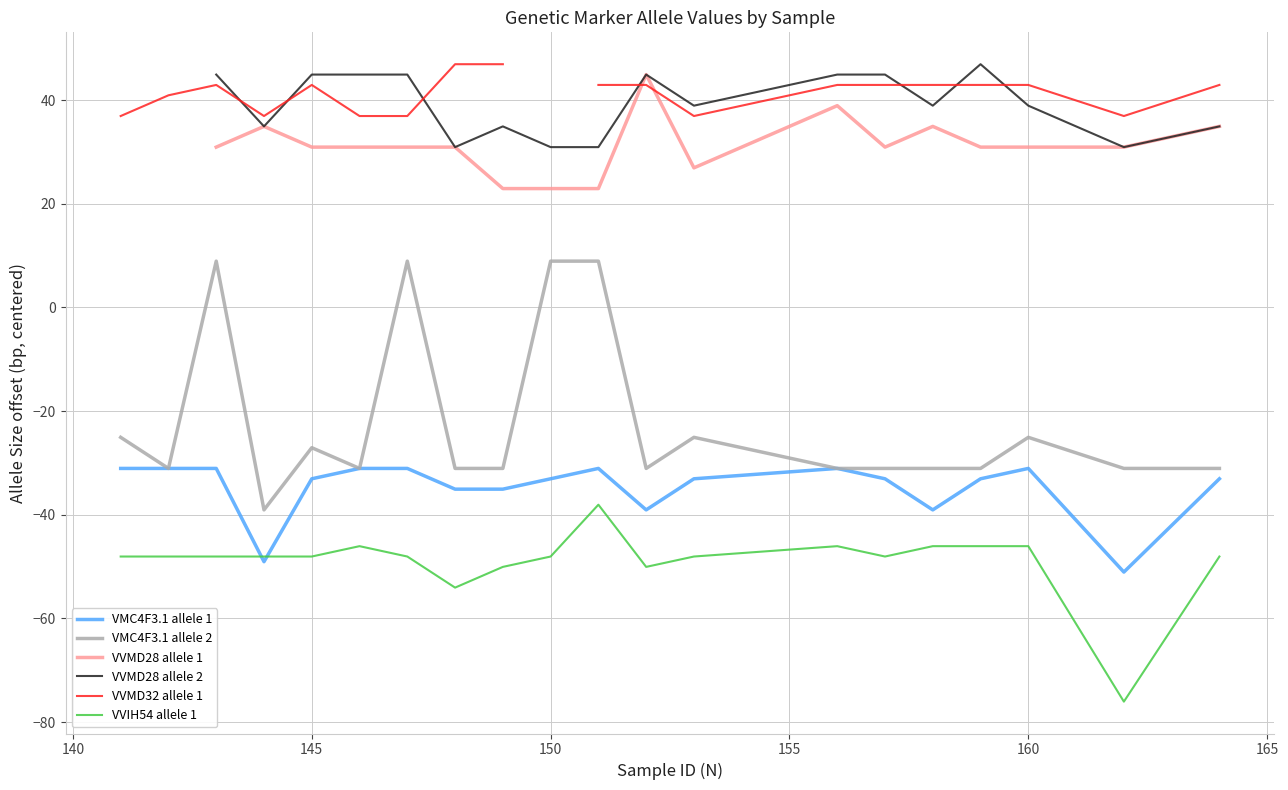

What is the lowest value of the VMC4F3.1 allele 1 series?

-51.1